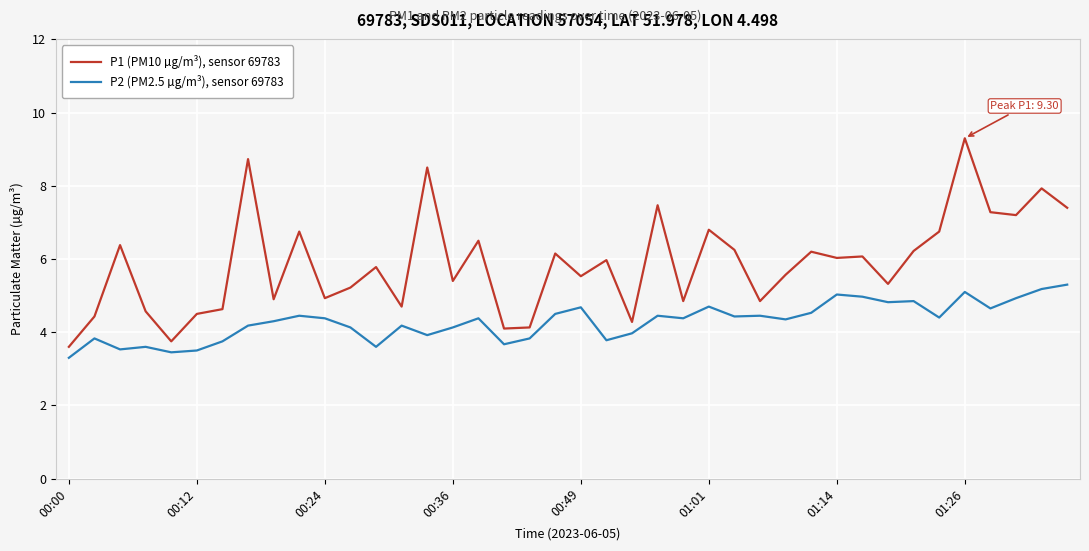

What is the lowest value of the P1 (PM10 µg/m³), sensor 69783 series?

3.6